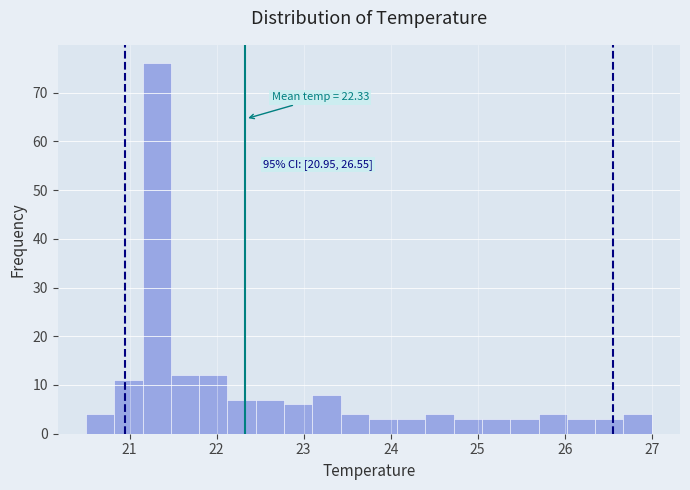

Read against the x-axis, roughly where is the centre of the tallest bar?

21.3